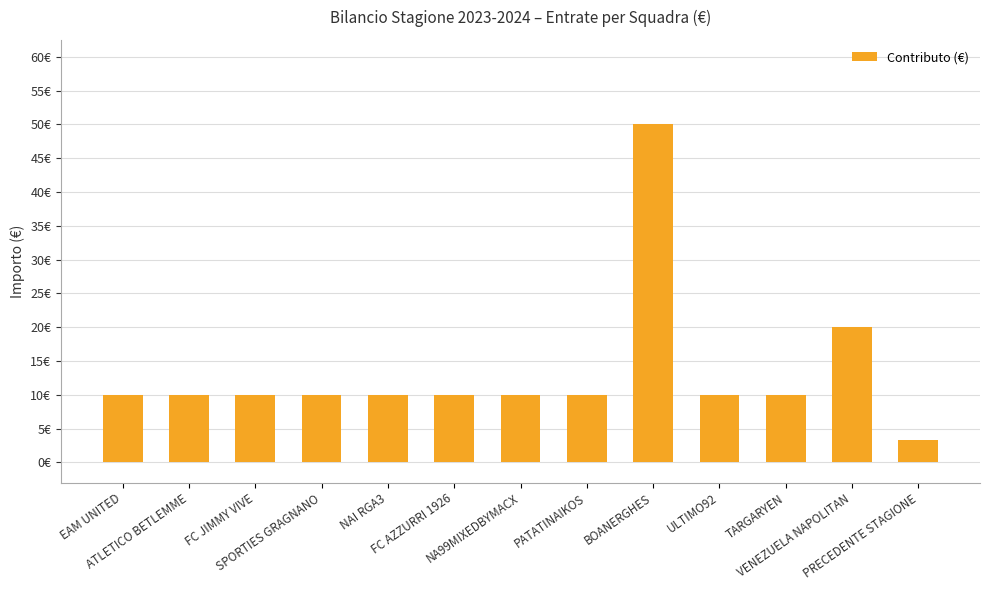

List the labels in order of value, largest first.

BOANERGHES, VENEZUELA NAPOLITAN, EAM UNITED, ATLETICO BETLEMME, FC JIMMY VIVE, SPORTIES GRAGNANO, NAI RGA3, FC AZZURRI 1926, NA99MIXEDBYMACX, PATATINAIKOS, ULTIMO92, TARGARYEN, PRECEDENTE STAGIONE